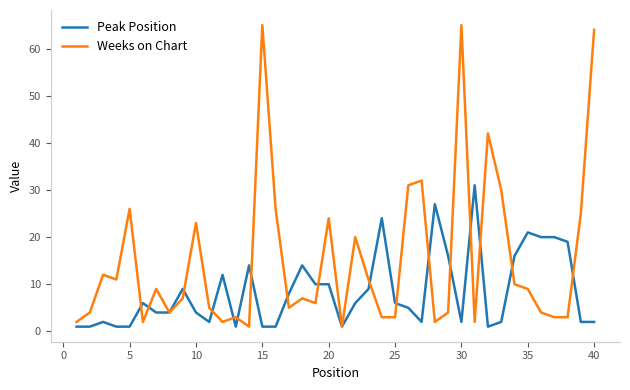

Count the number of categories in the chart.

40